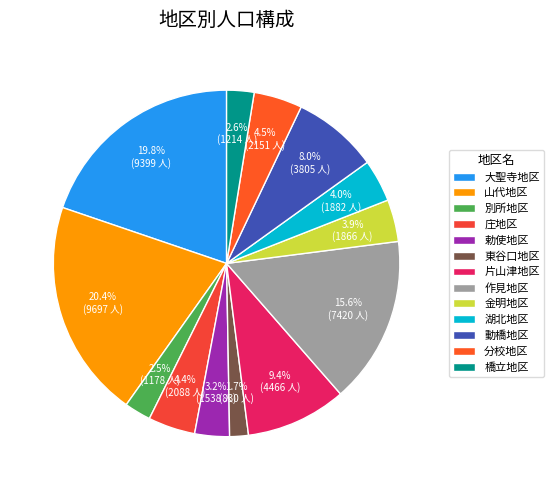

How many slices are in this pie chart?

13